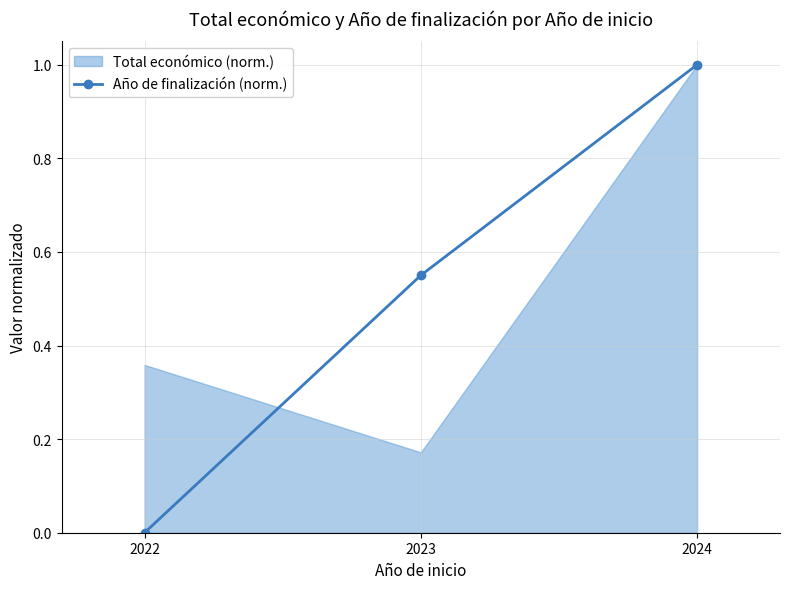

Count the values in the range 0 to 1.

3